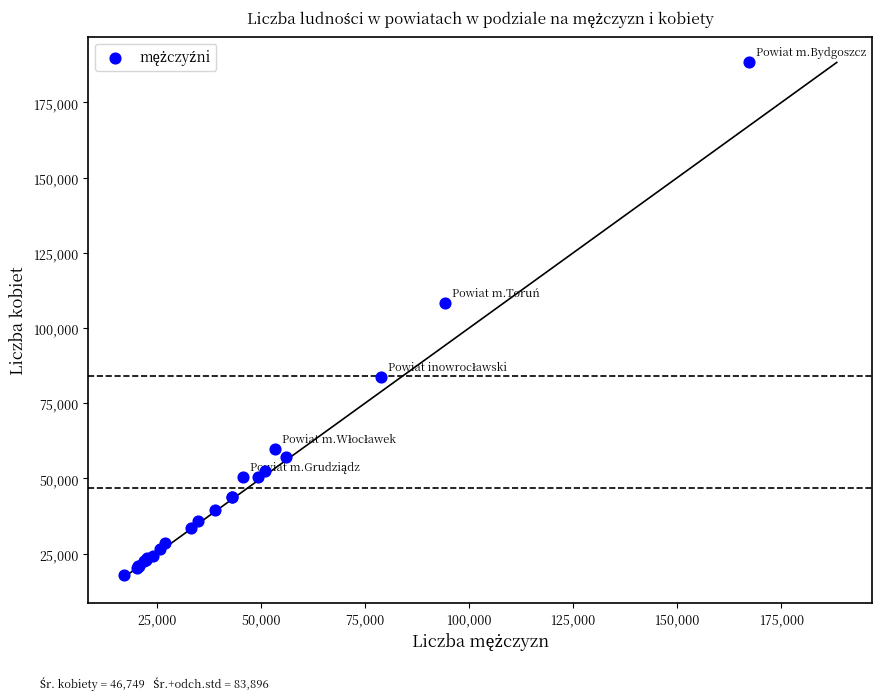

What Y value in the scatter plot is closest to 103030?

108442